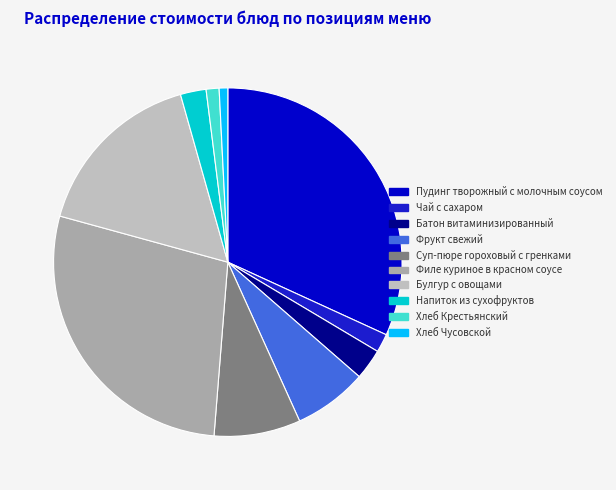

Which has a higher value, Фрукт свежий or Пудинг творожный c молочным соусом?

Пудинг творожный c молочным соусом